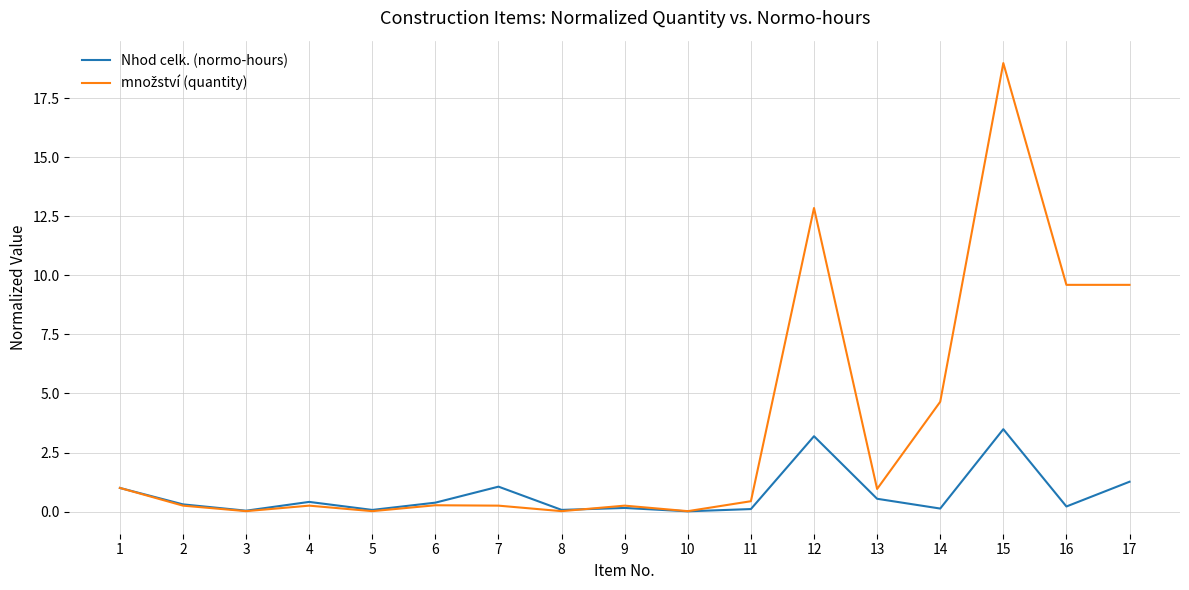

At which category is the sum across all series the highest?

15